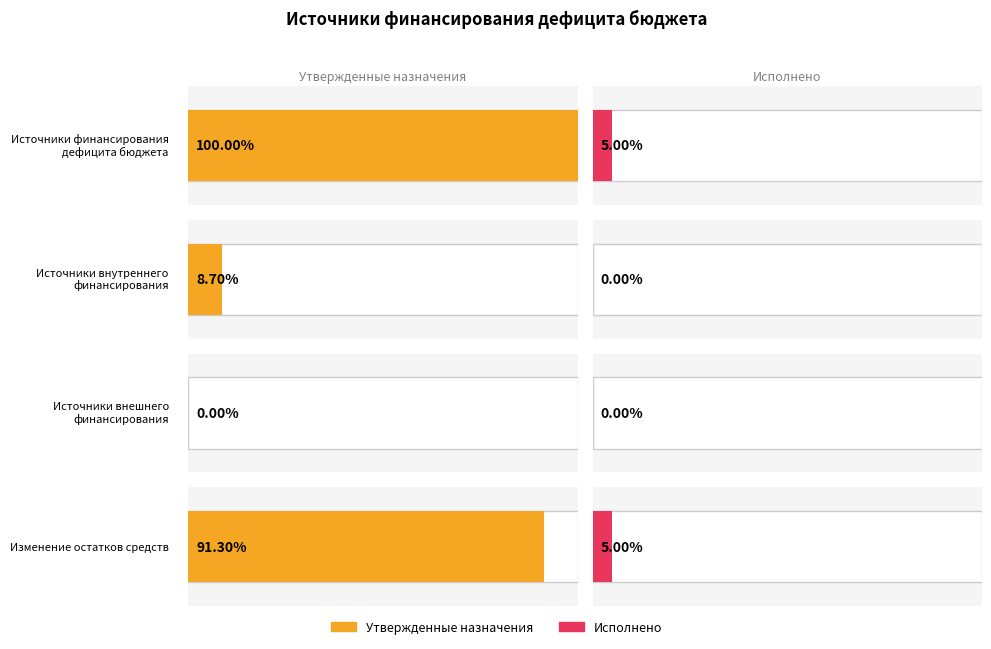

The value of Исполнено at Изменение остатков средств is 1957939.3. True or false?

False